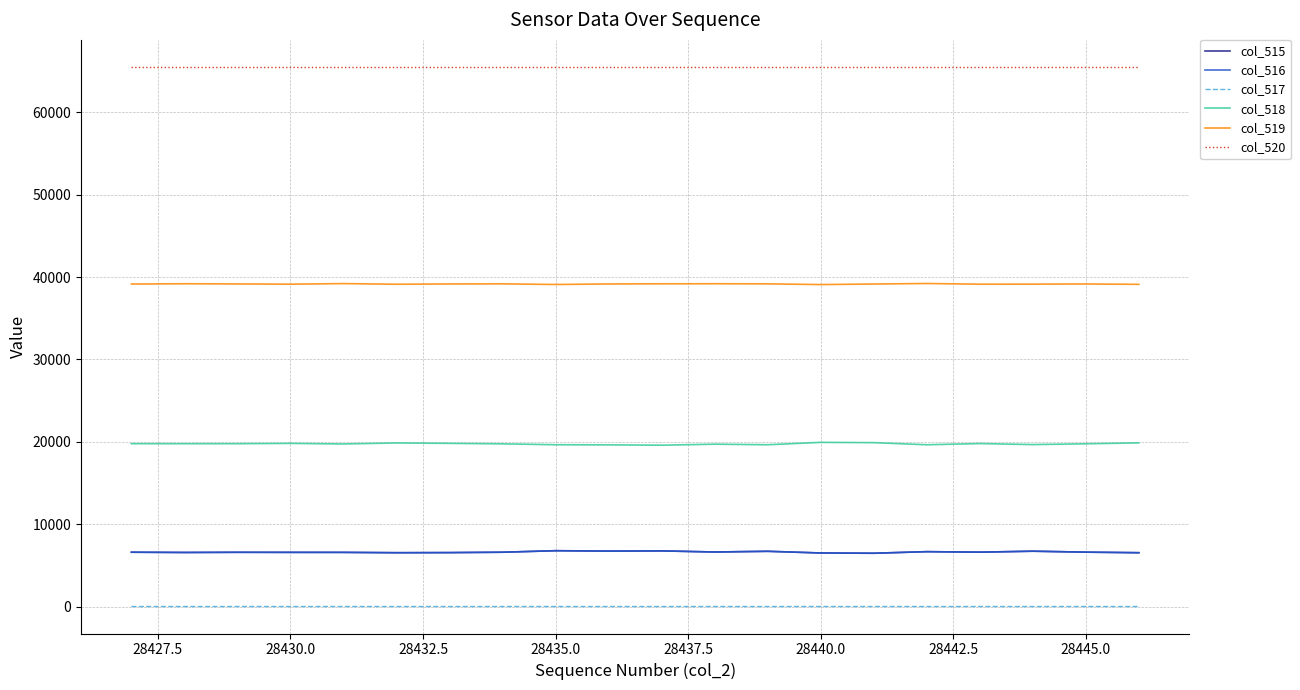

Which series has the largest total across all categories?

col_520